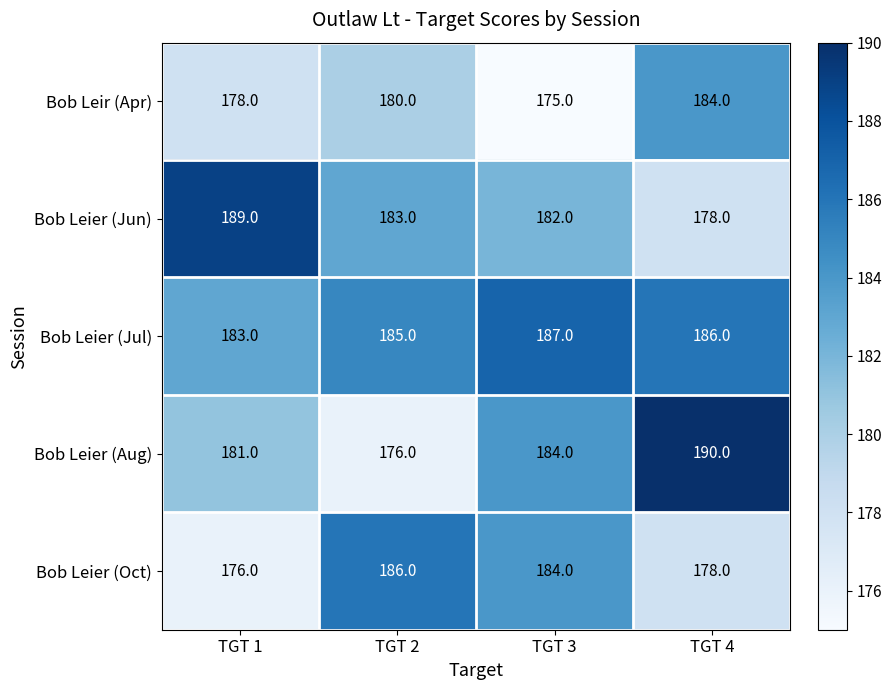

Is it true that Bob Leier (Jun) equals 189 at TGT 1?

True